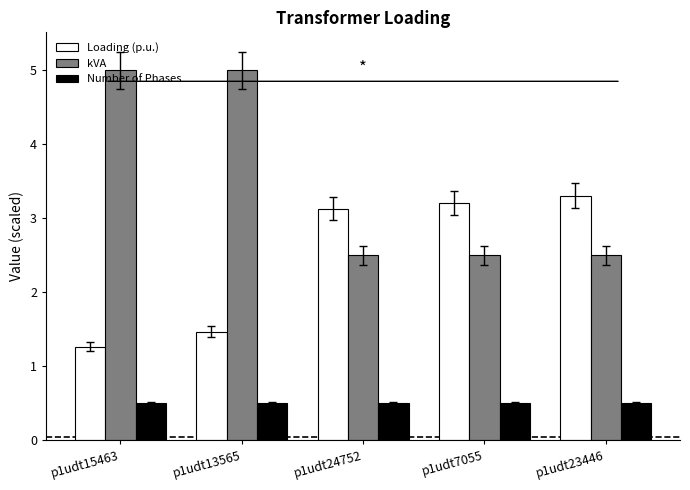

Between p1udt13565 and p1udt7055, which series saw the biggest shift?

kVA